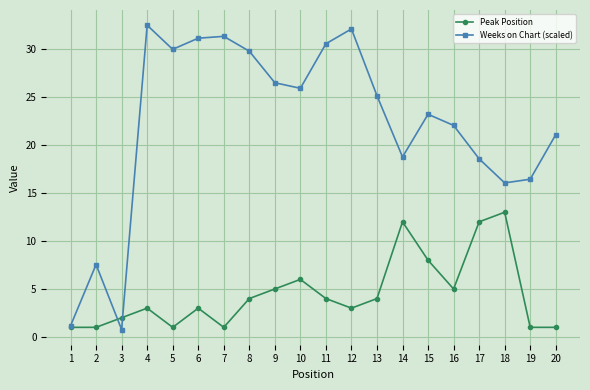

At how many categories does at least one series exceed 15?

17